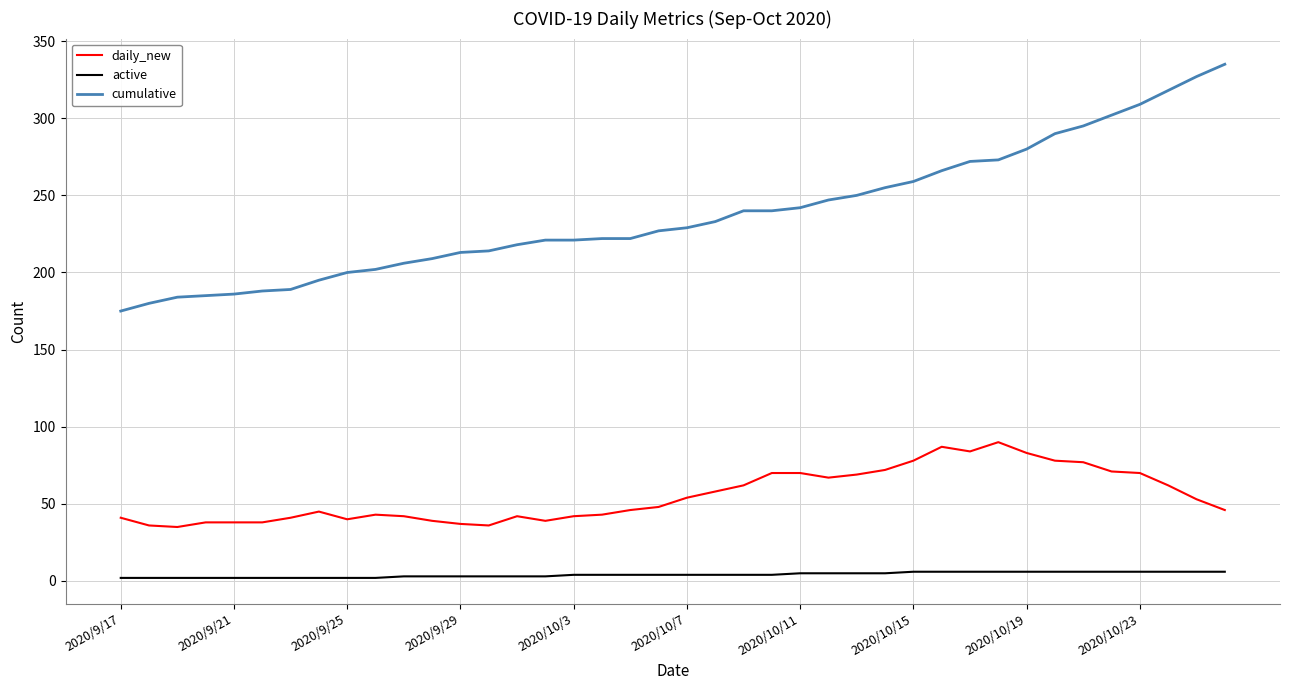

Which series has the widest spread of values?

cumulative